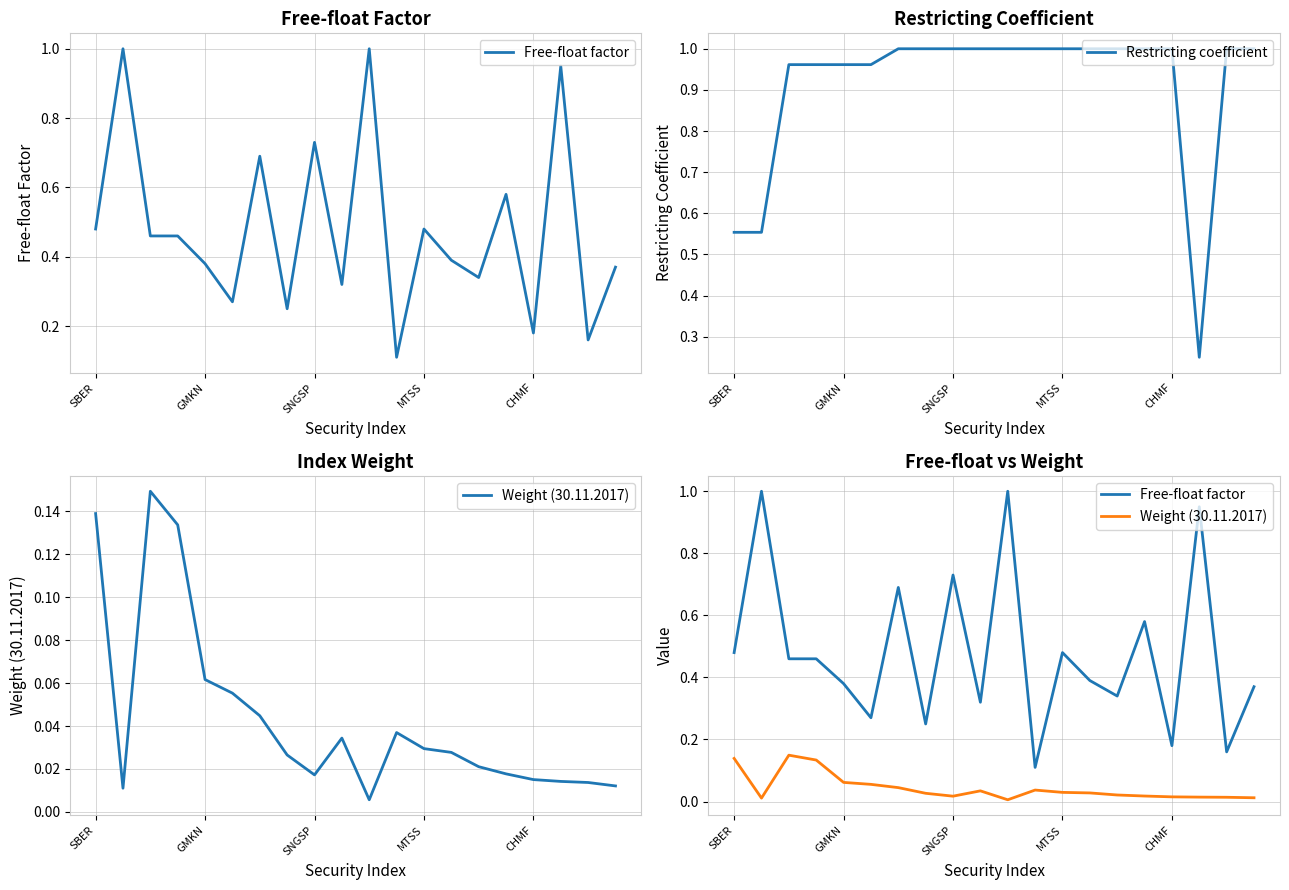

What is the difference between the Free-float factor values at 11 and SBER?

0.4